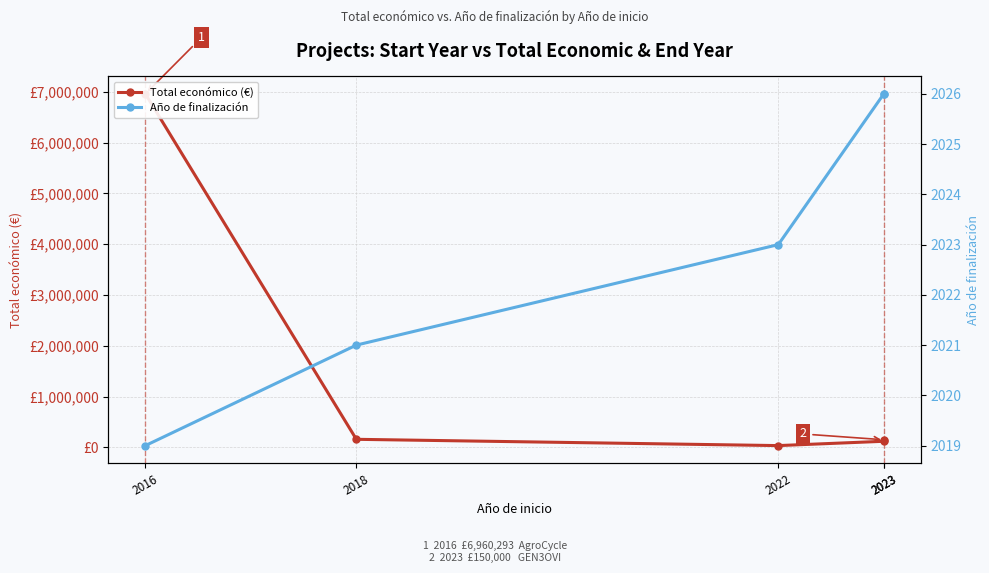

Rank the series by their average value, from lowest to highest.

Año de finalización, Total económico (€)